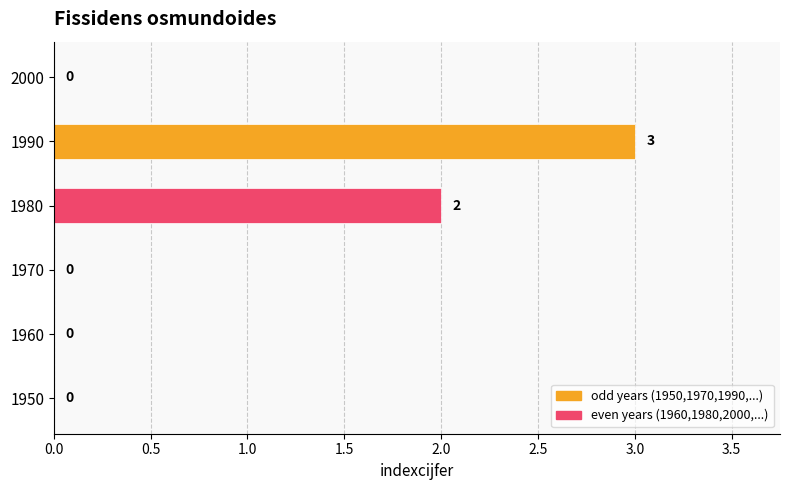

Reading bottom to top, transcribe all the data shown in this chart.

1950=0	1960=0	1970=0	1980=2	1990=3	2000=0